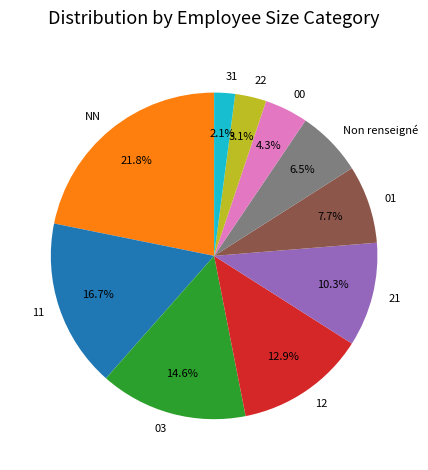

Rank the categories by value from lowest to highest.

31, 22, 00, Non renseigné, 01, 21, 12, 03, 11, NN